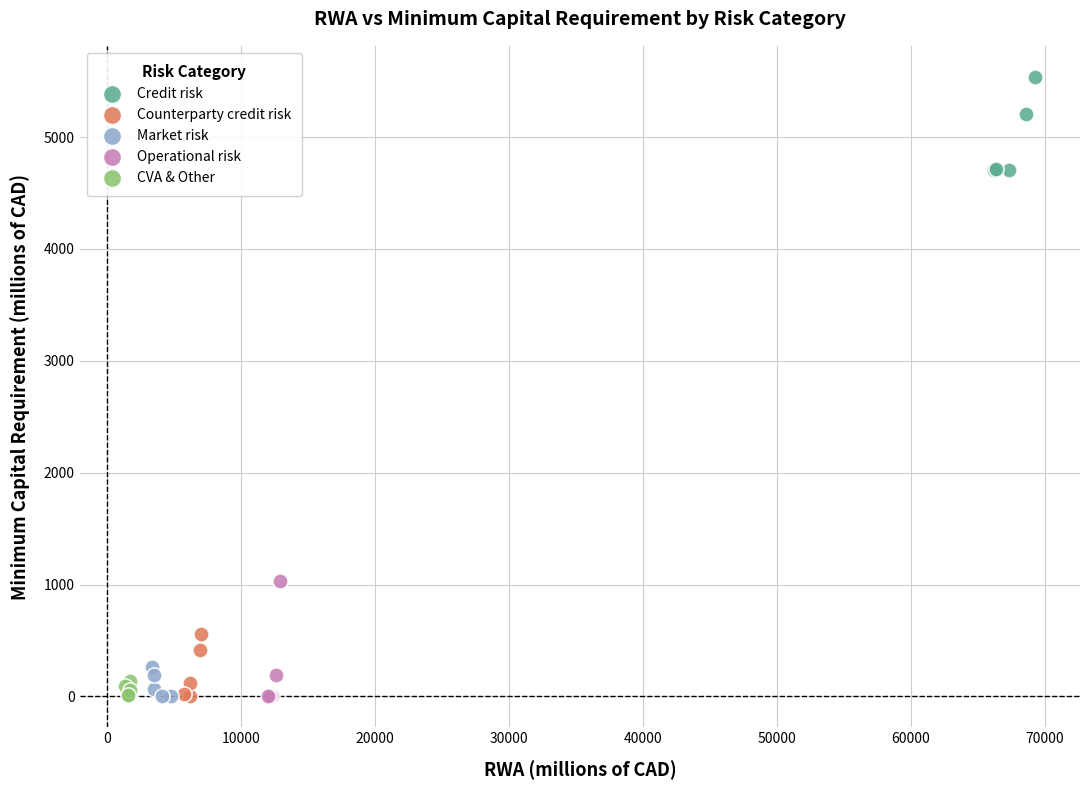

Which series reaches the maximum Y coordinate?

Credit risk